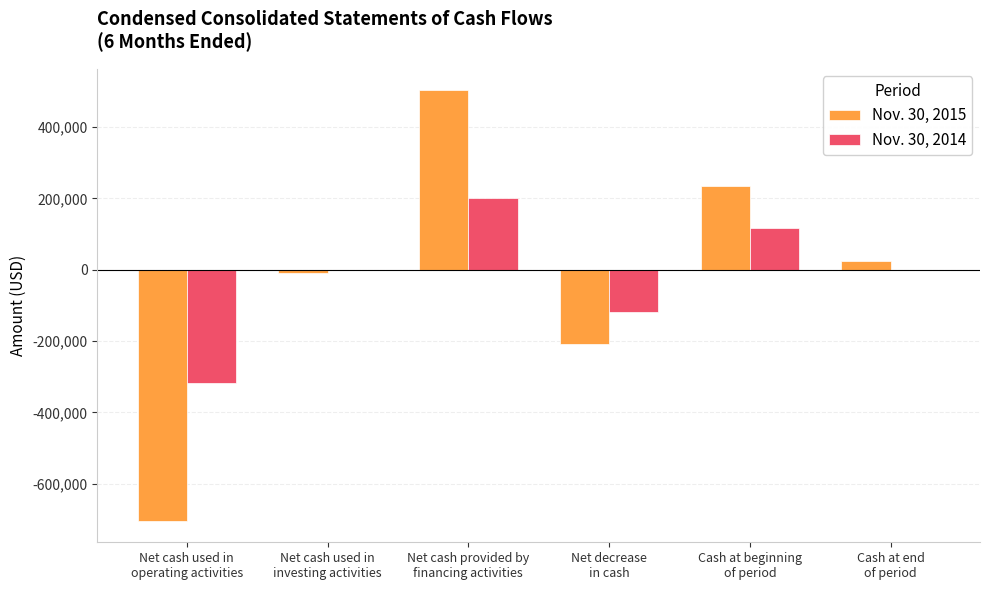

How many data points does each series have?

6